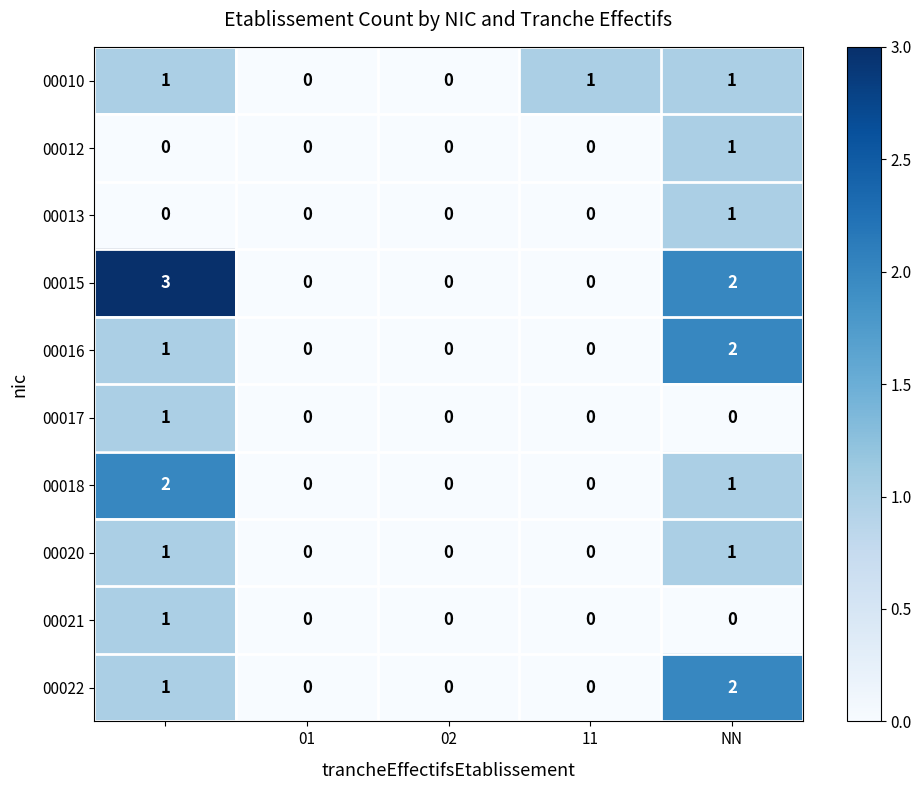

What is the difference between the maximum and minimum values in the 00015 series?

3